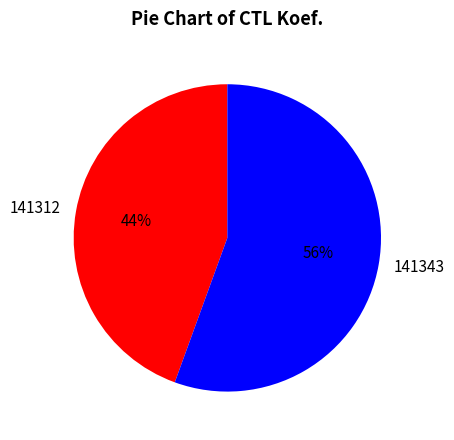

To the nearest percent, what is the average slice percentage?

50%